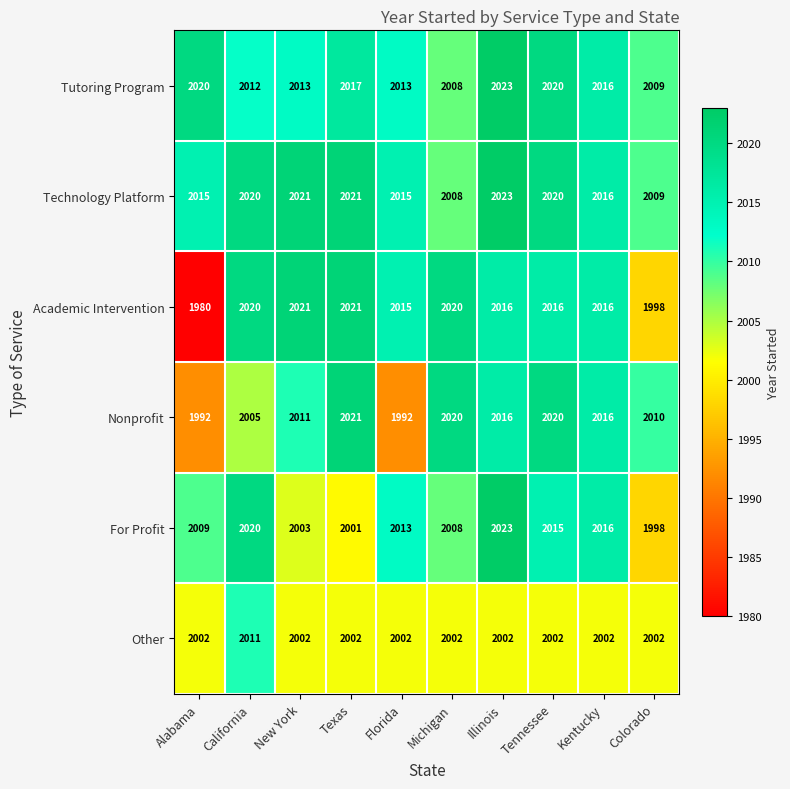

Which series has the widest spread of values?

Academic Intervention